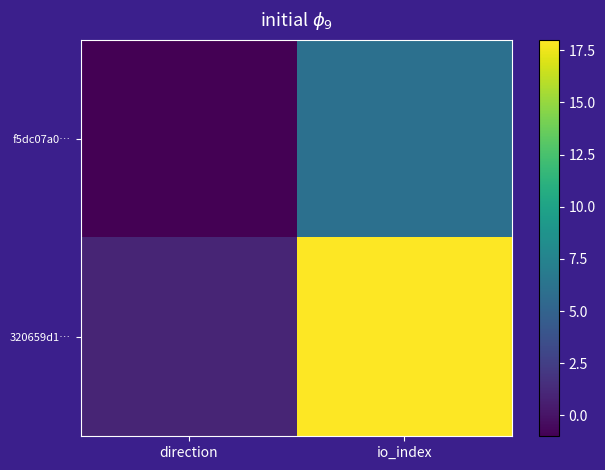

Which series has the widest spread of values?

320659d1…